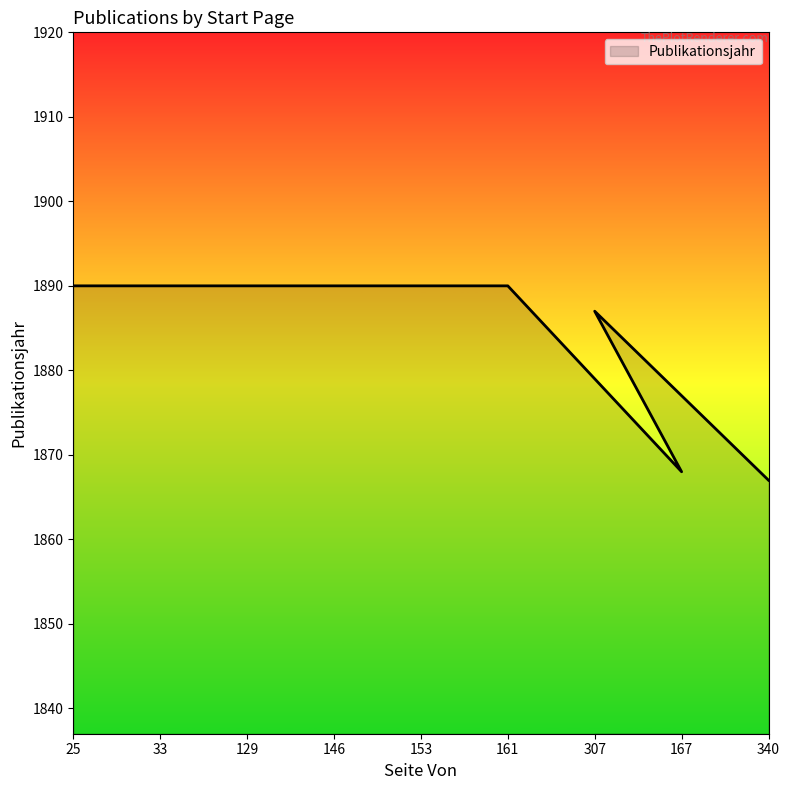

Reading left to right, what are all the values shown in this chart?

1890	1890	1890	1890	1890	1890	1887	1868	1867